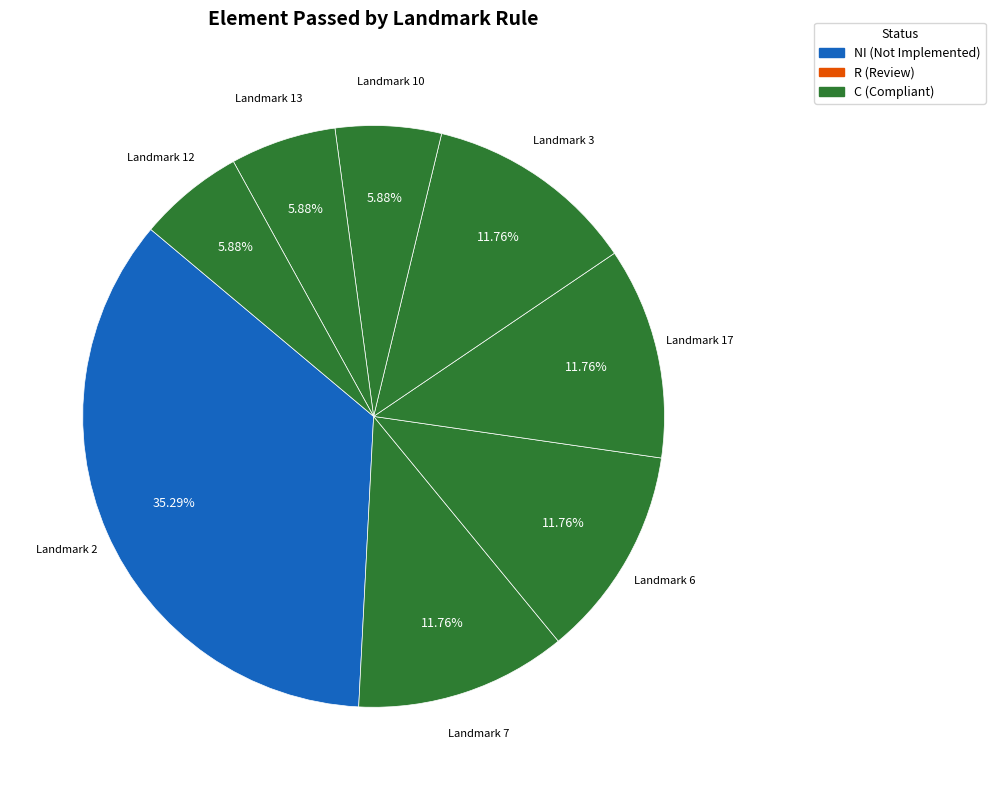

Which category has the biggest portion of the pie?

Landmark 2